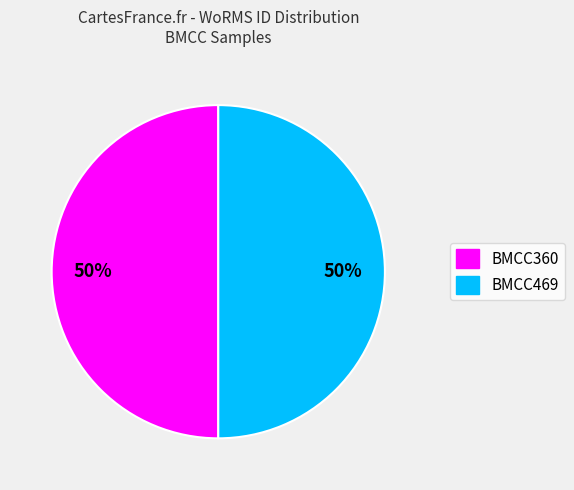

The BMCC360 slice represents 62% of the pie. True or false?

False